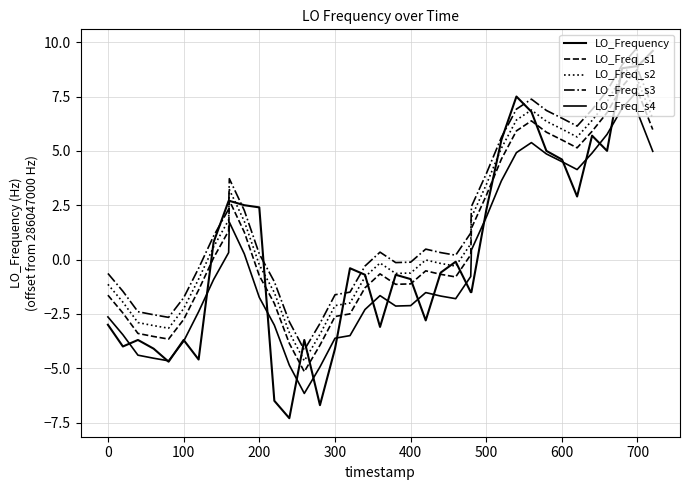

Which series has the largest total across all categories?

LO_Freq_s3